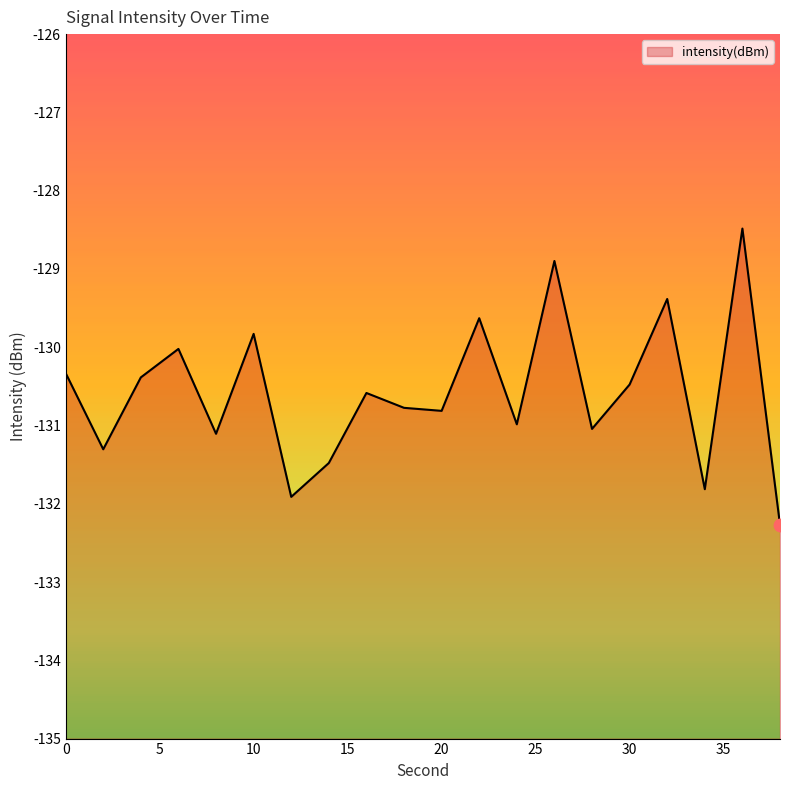

Between 6 and 24, which is larger?

6